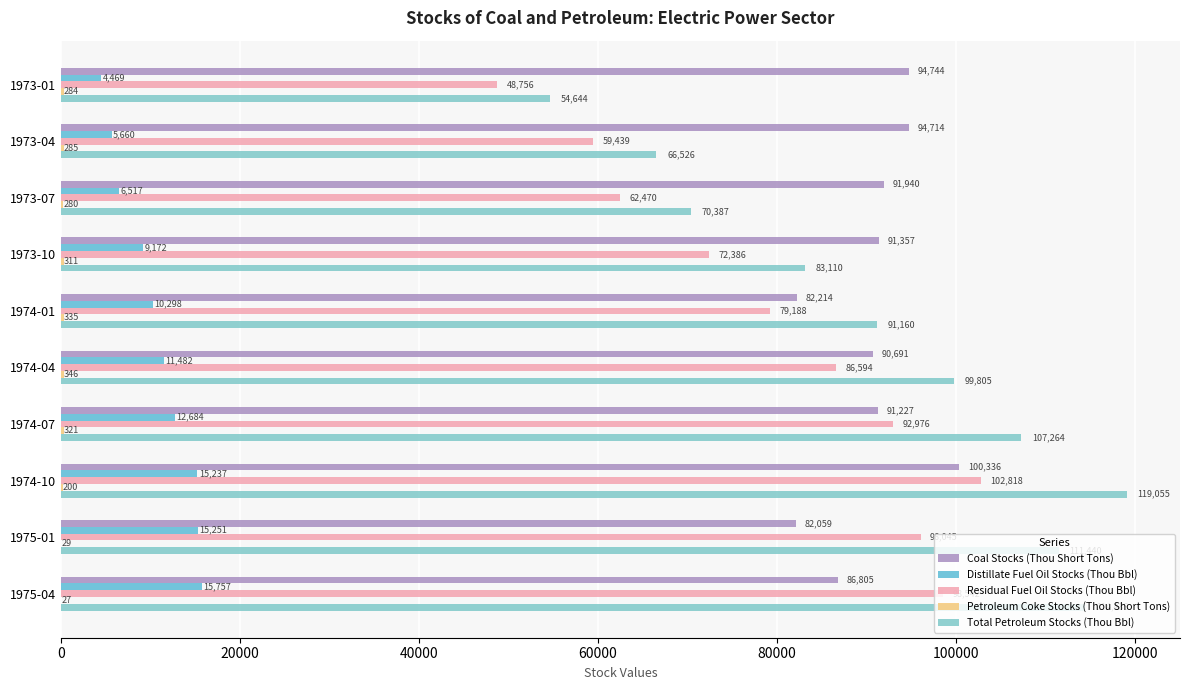

What is the value of the Petroleum Coke Stocks (Thou Short Tons) bar at the 3rd from the left?

280.1